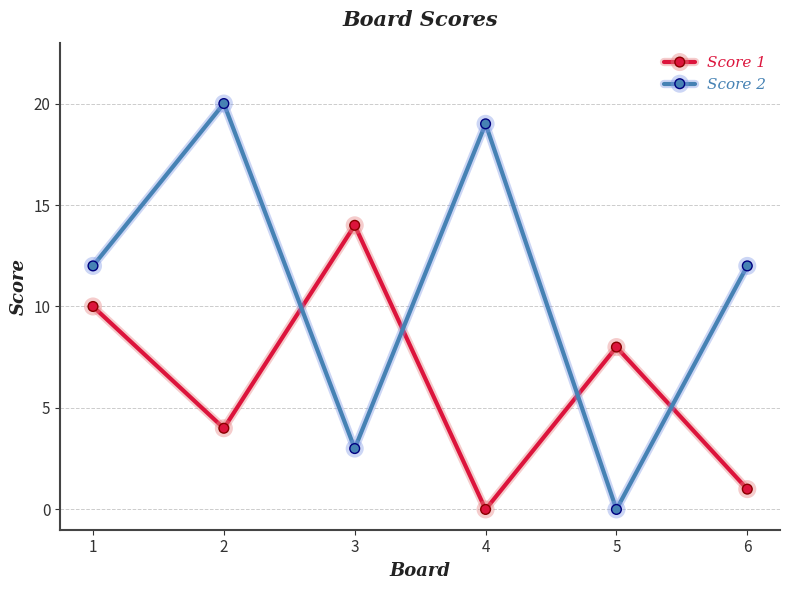

How many times do Score 1 and Score 2 cross each other?

4